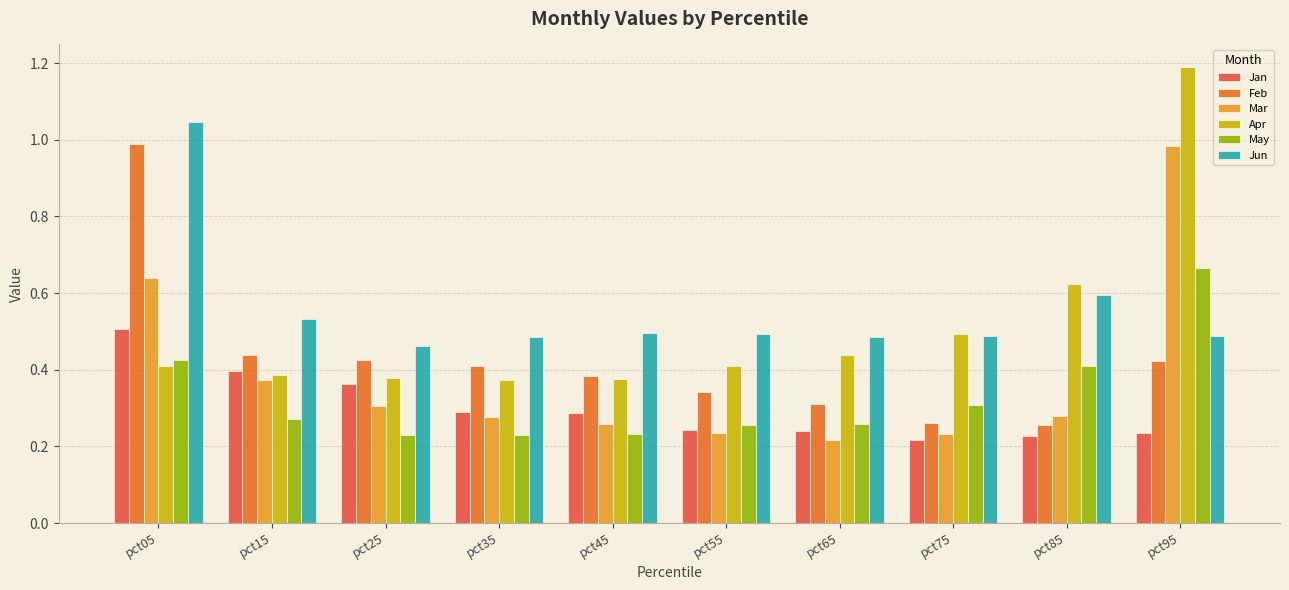

The value of Mar at pct05 is 0.6. True or false?

True